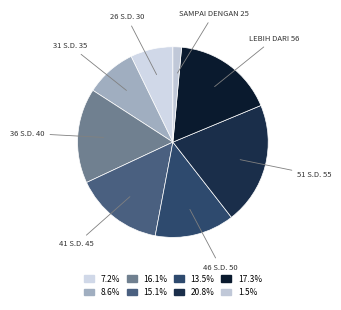

Which slice is the largest?

51 S.D. 55